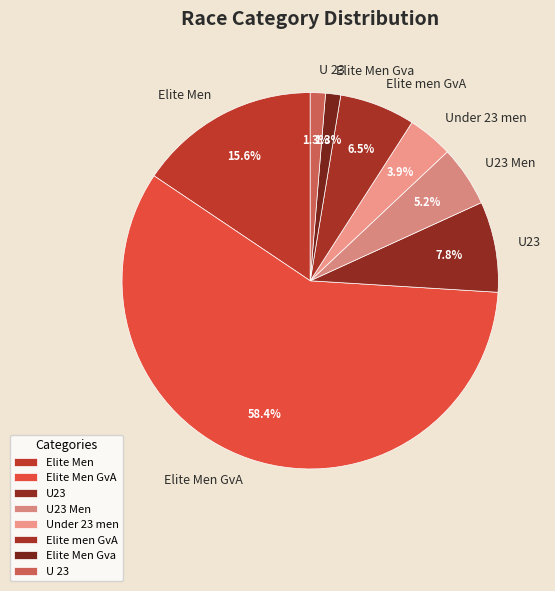

What is the total percentage of Elite Men Gva and Elite Men GvA?

59.7%